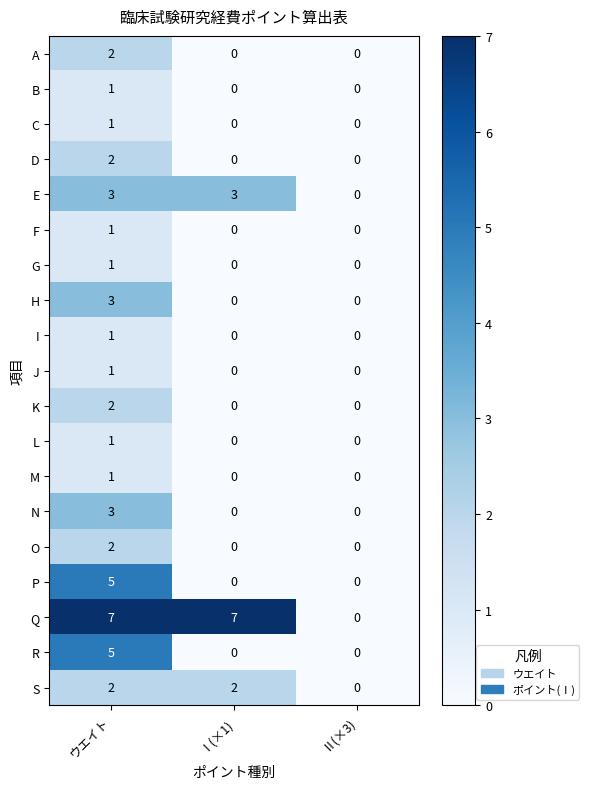

How many series are shown in this chart?

19